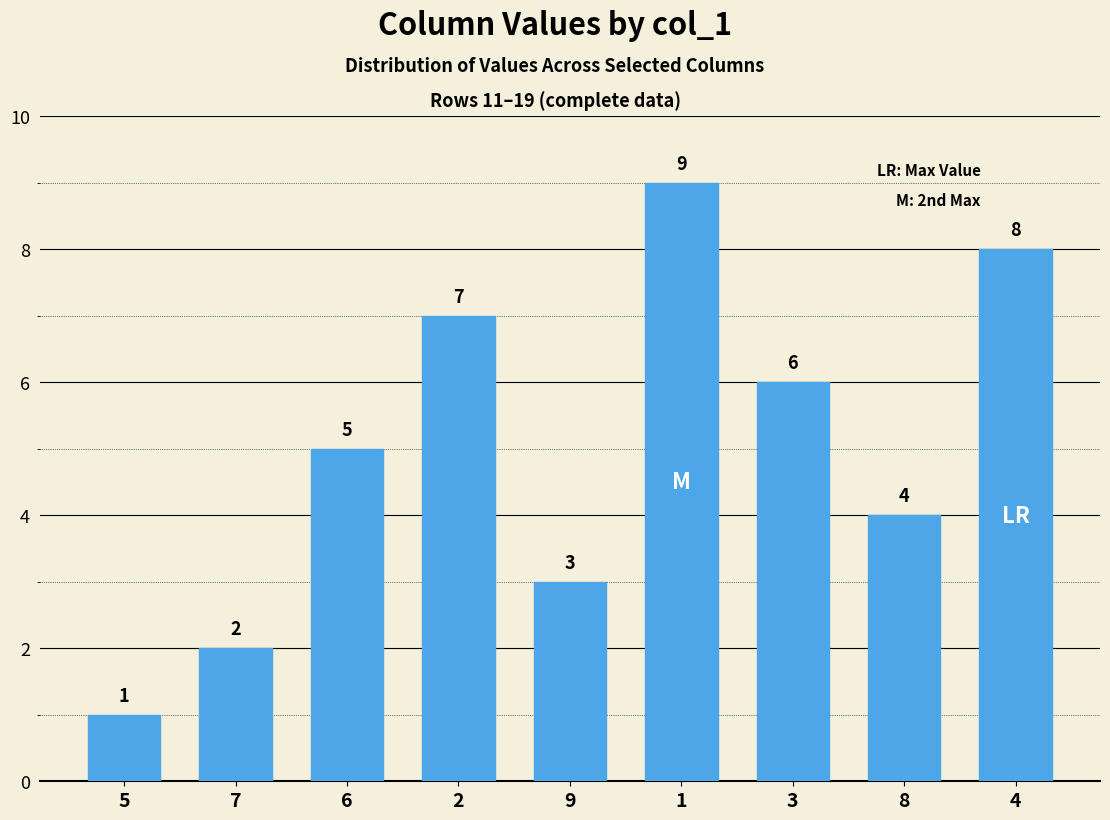

Which has a higher value, 6 or 9?

6